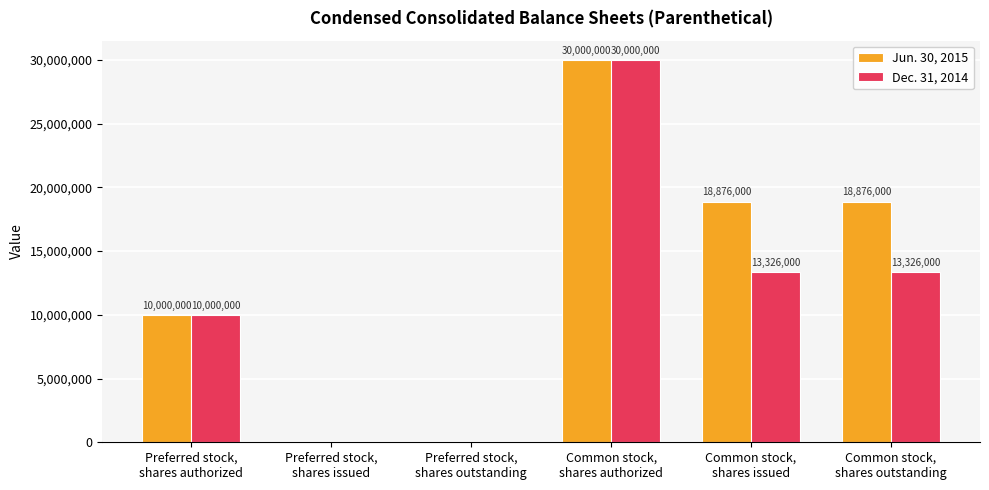

Reading left to right, what are all the values shown in this chart?

Jun. 30, 2015: Preferred stock,
shares authorized=10000000	Preferred stock,
shares issued=0	Preferred stock,
shares outstanding=0	Common stock,
shares authorized=30000000	Common stock,
shares issued=18876000	Common stock,
shares outstanding=18876000
Dec. 31, 2014: Preferred stock,
shares authorized=10000000	Preferred stock,
shares issued=0	Preferred stock,
shares outstanding=0	Common stock,
shares authorized=30000000	Common stock,
shares issued=13326000	Common stock,
shares outstanding=13326000